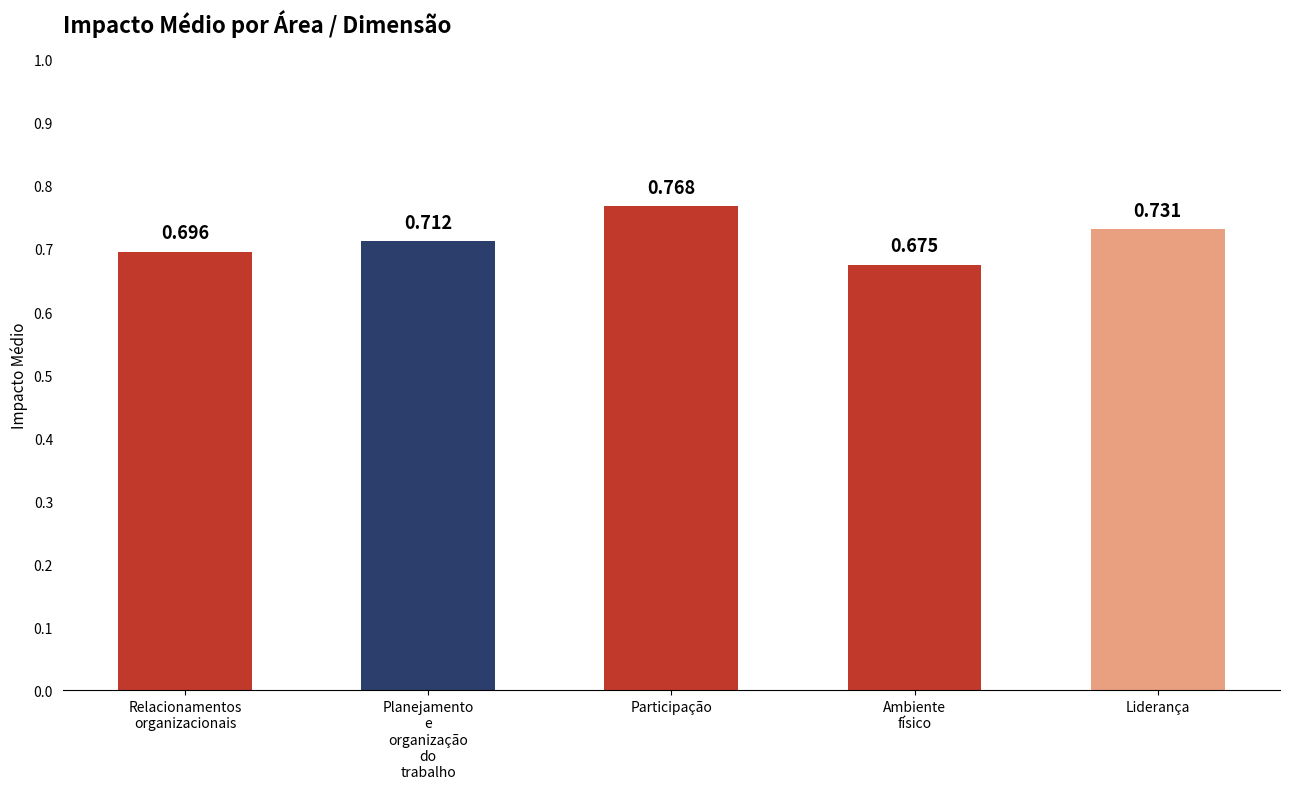

Rank the categories by value from highest to lowest.

Participação, Liderança, Planejamento
e
organização
do
trabalho, Relacionamentos
organizacionais, Ambiente
físico